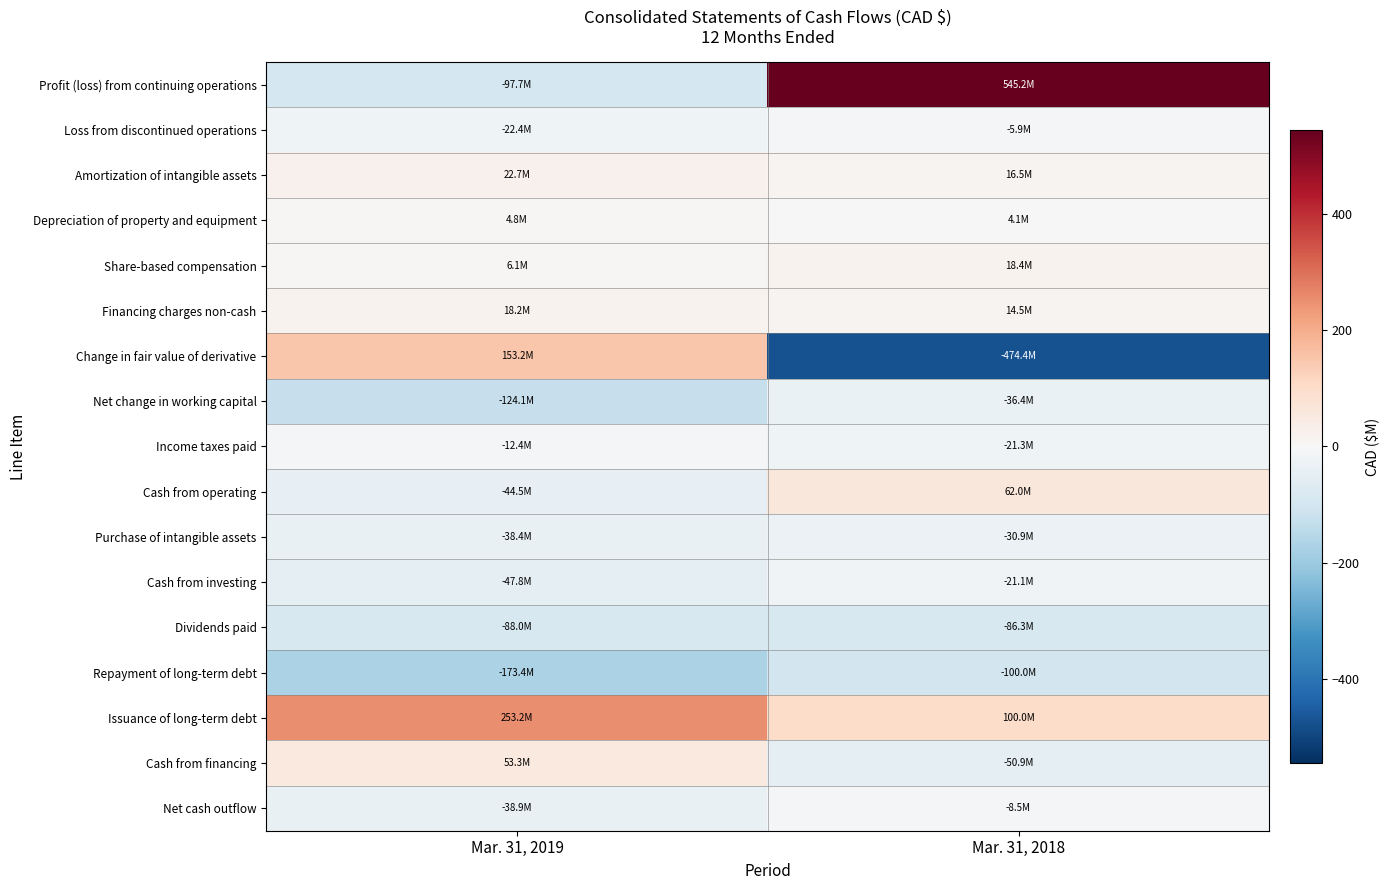

Which series has the largest range (max minus min)?

Profit (loss) from continuing operations